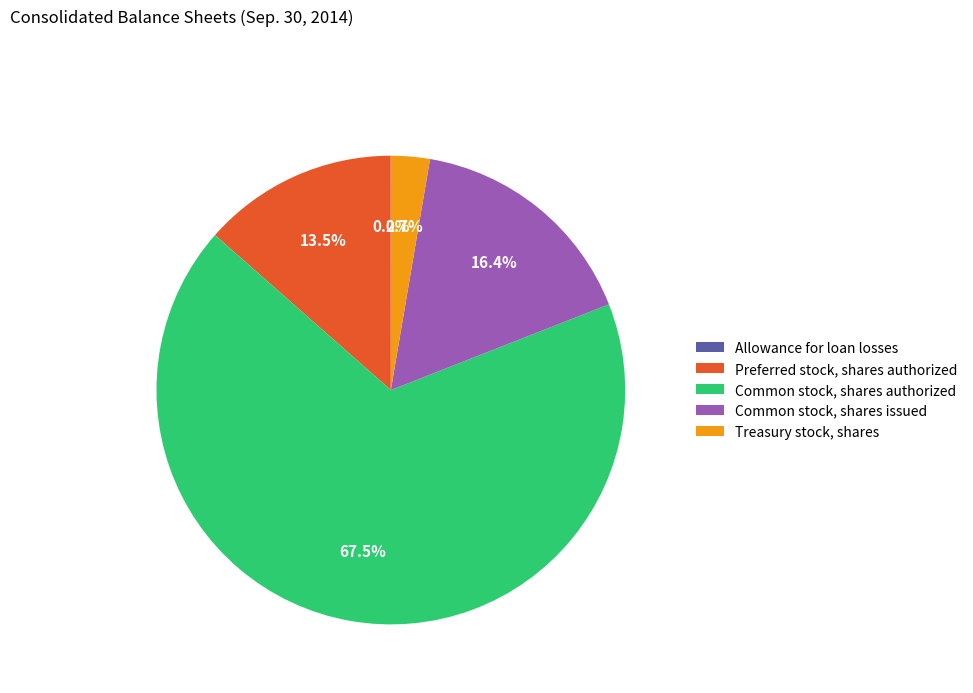

Which slice is the largest?

Common stock, shares authorized